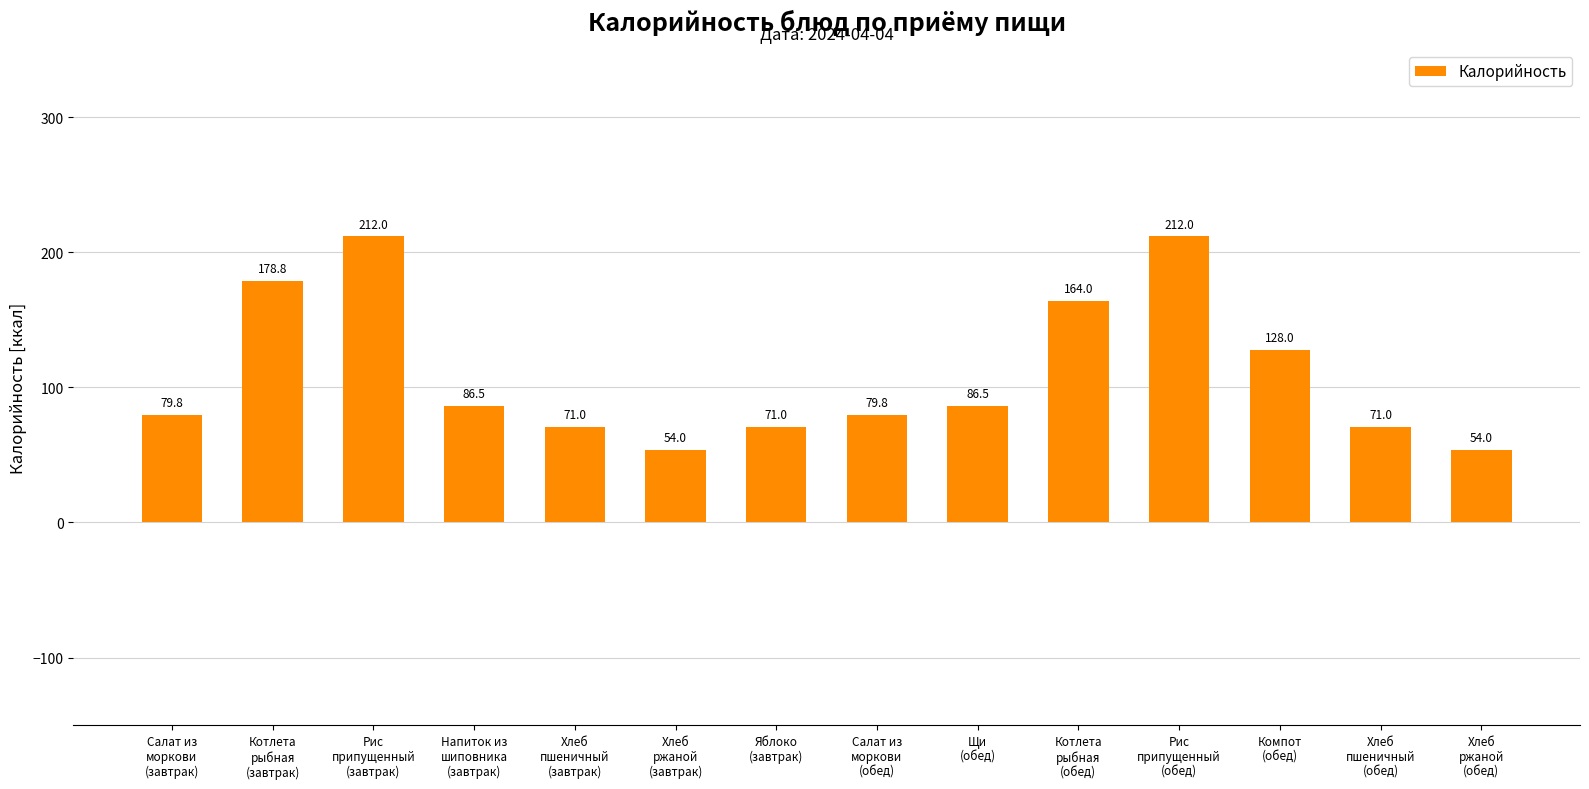

How many bars are there in total?

14